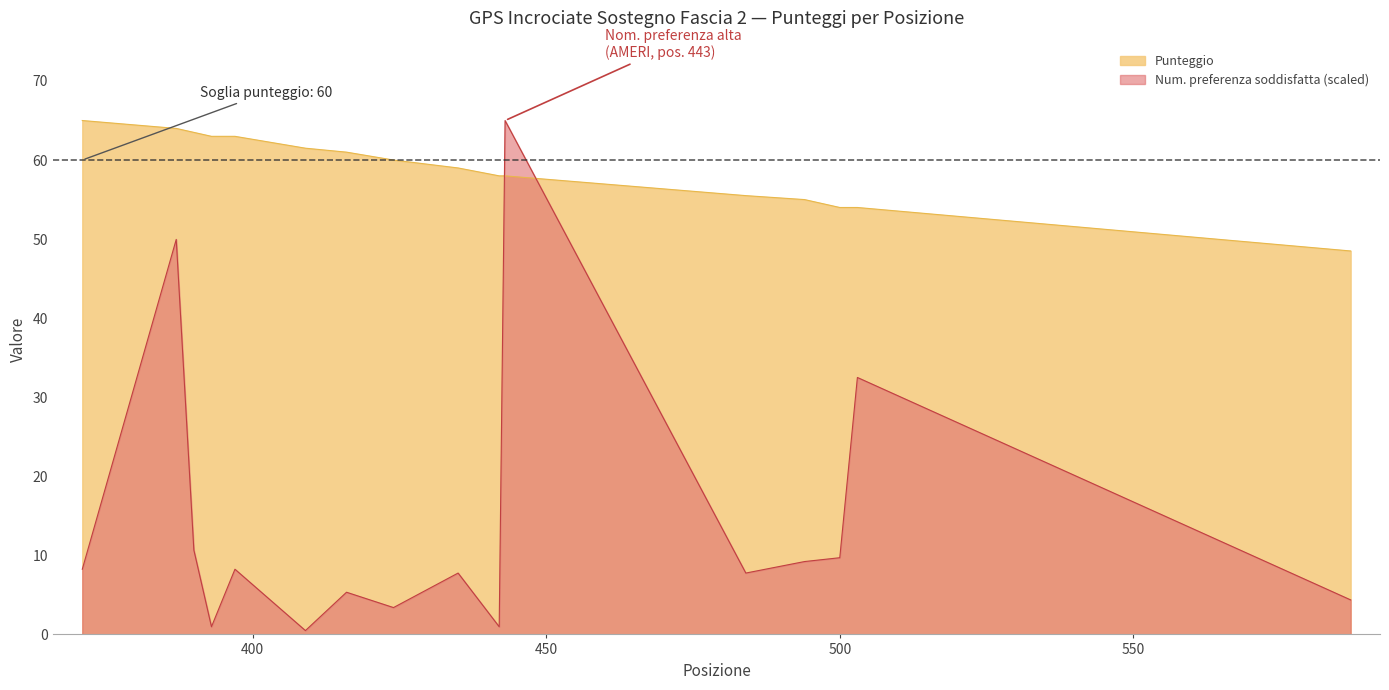

Rank the categories by Numero preferenza soddisfatta value from highest to lowest.

443, 387, 503, 390, 500, 494, 371, 397, 435, 484, 416, 587, 424, 393, 442, 409